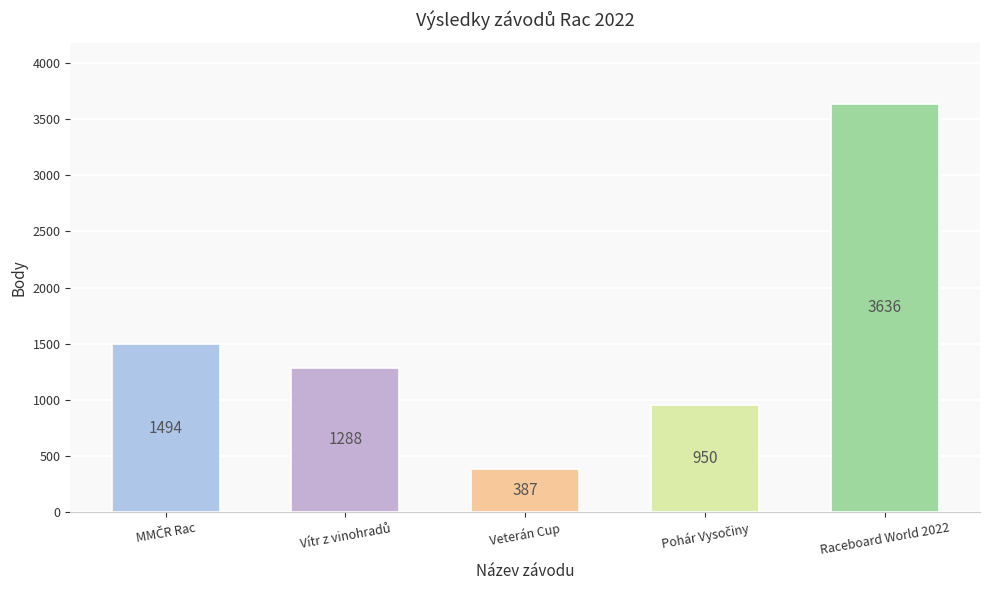

What is the value of the 3rd bar from the left?

387